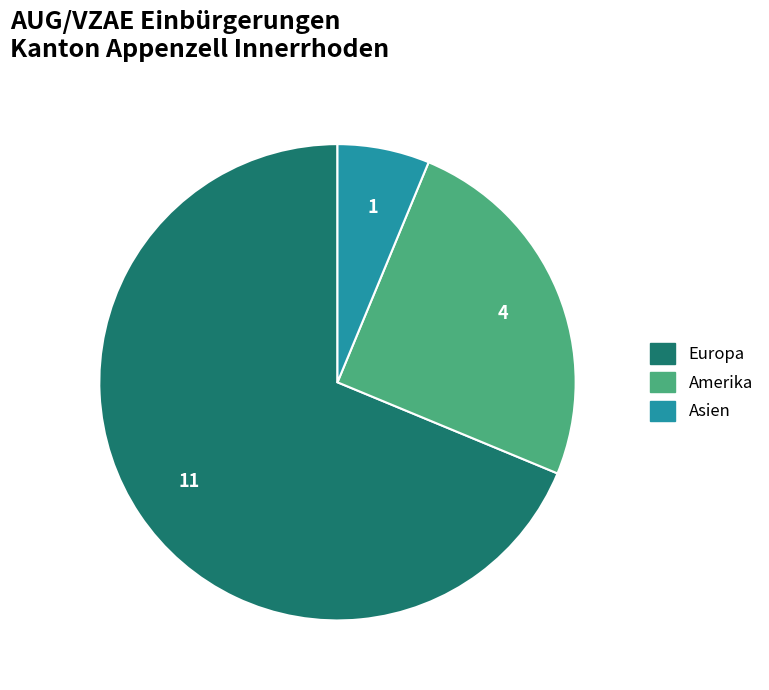

Is there a majority slice in this chart?

Yes